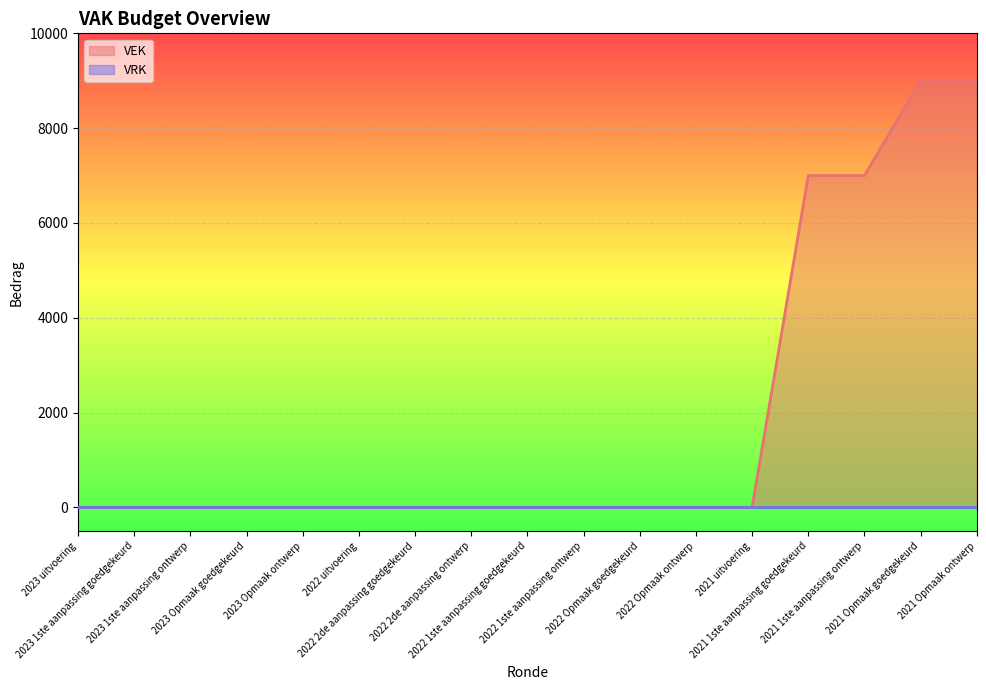

True or false: there are more than 1 points higher than both neighbors.

False